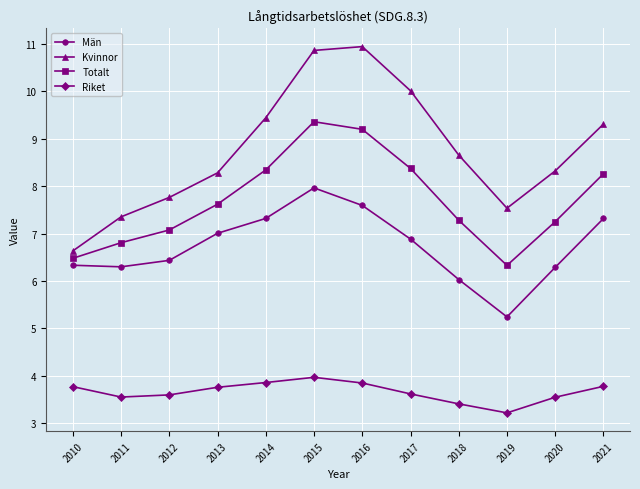

At 2010, list the series in order from largest to smallest.

Kvinnor, Totalt, Män, Riket